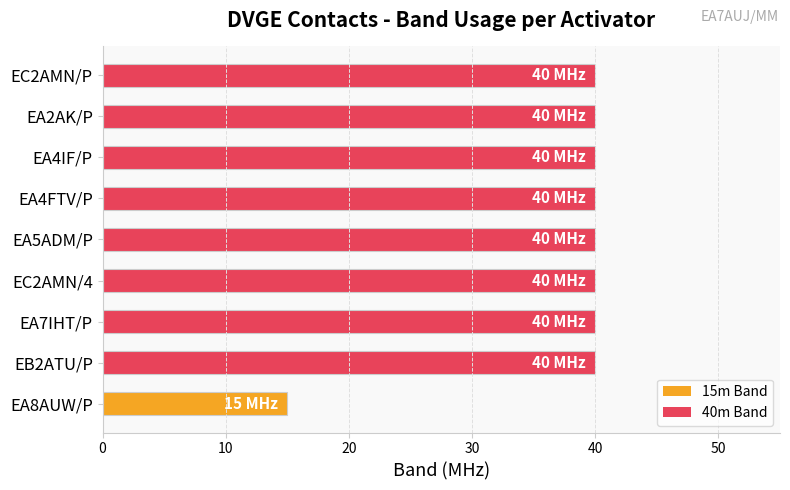

How many bars are there in total?

9